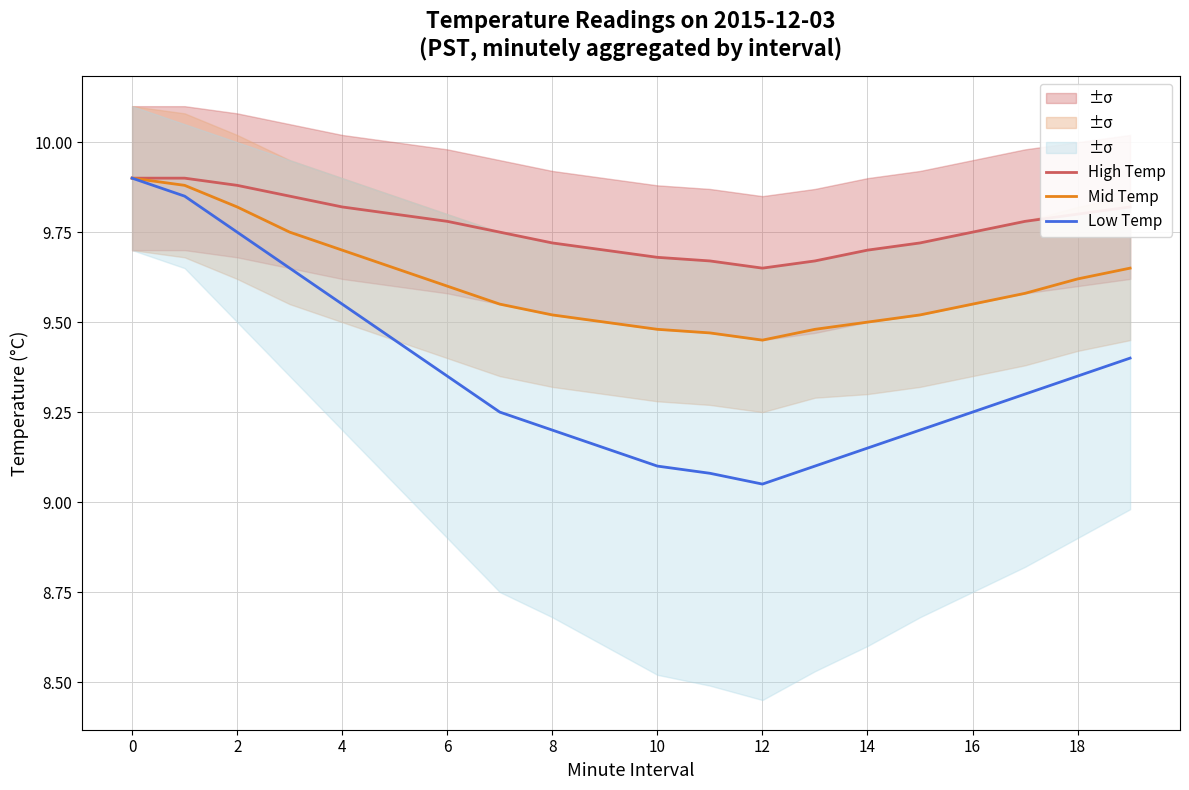

What is the sum of the Mid Temp values at 11 and 15?

19.0